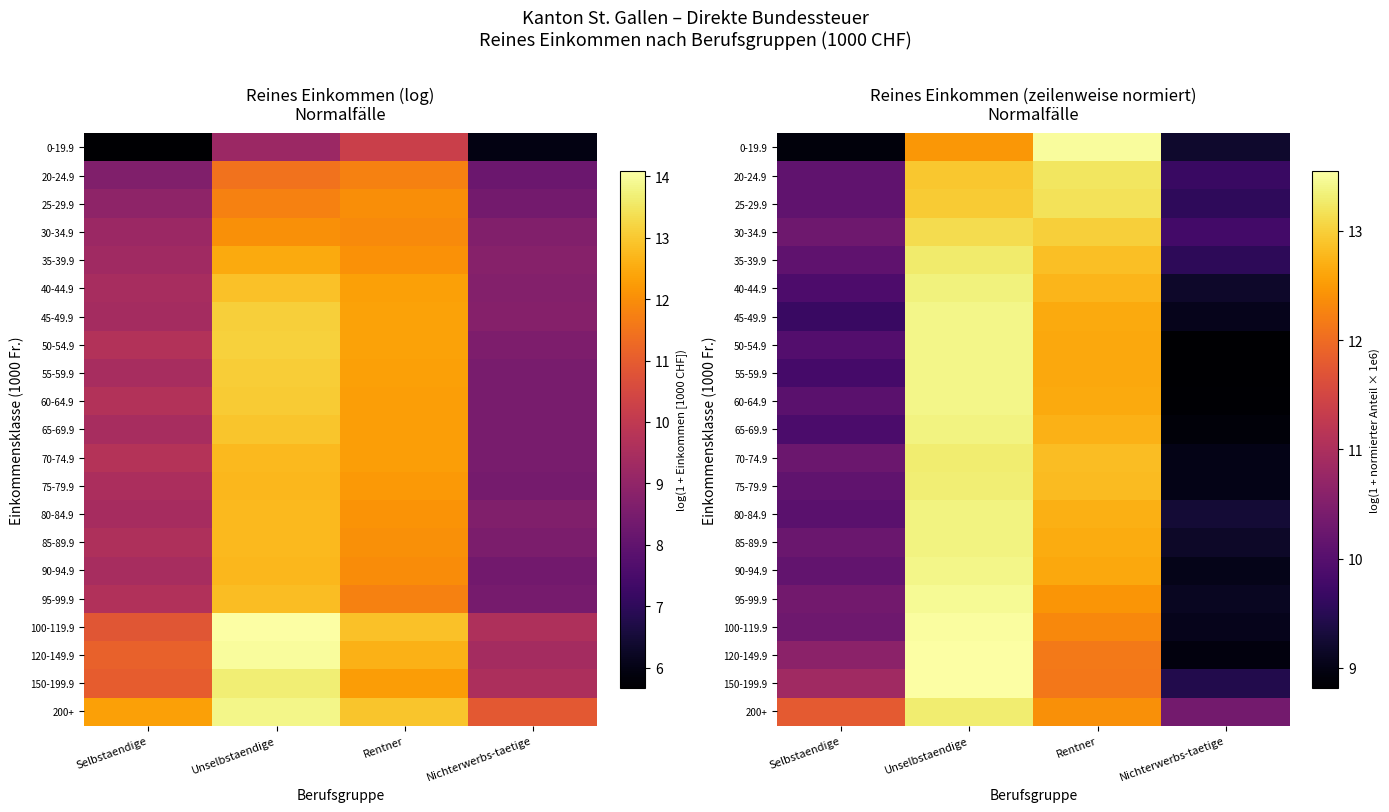

What is the difference between the 85-89.9 values at Unselbstaendige and Selbstaendige?

3.1